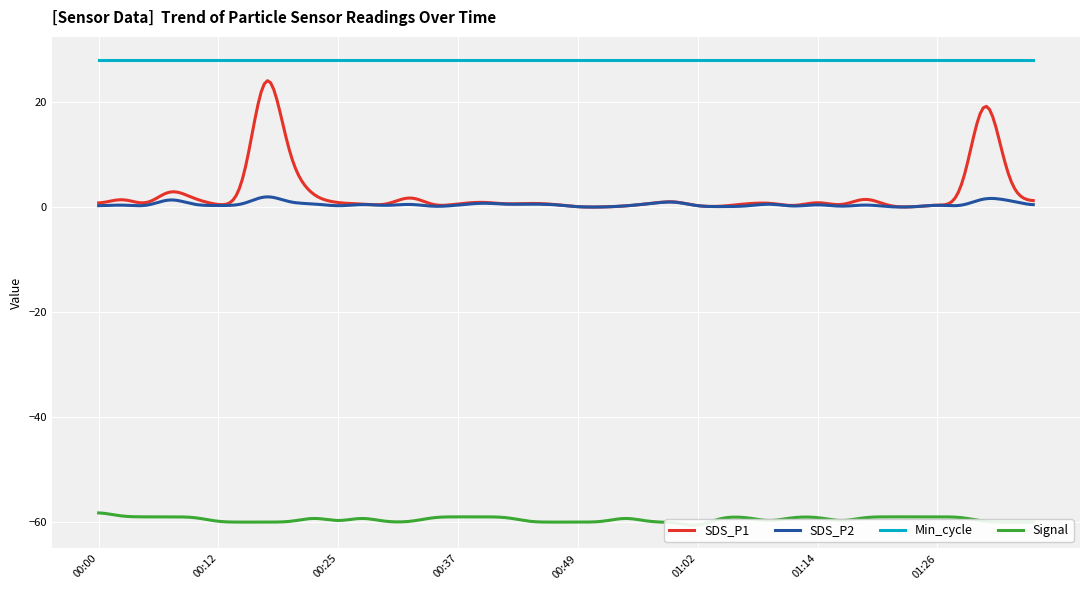

Which series has the largest total across all categories?

Min_cycle